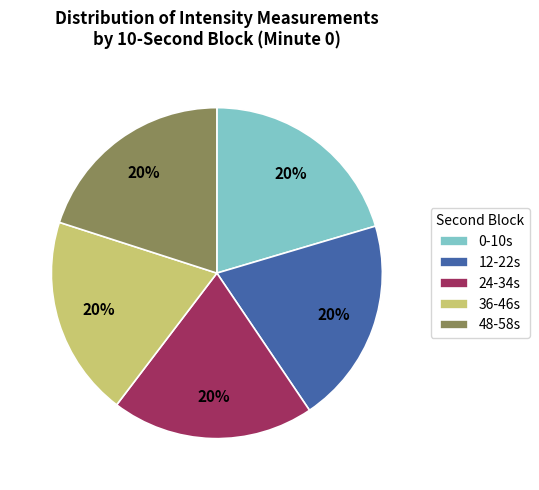

Do 24-34s and 48-58s together represent more than half of the pie?

No